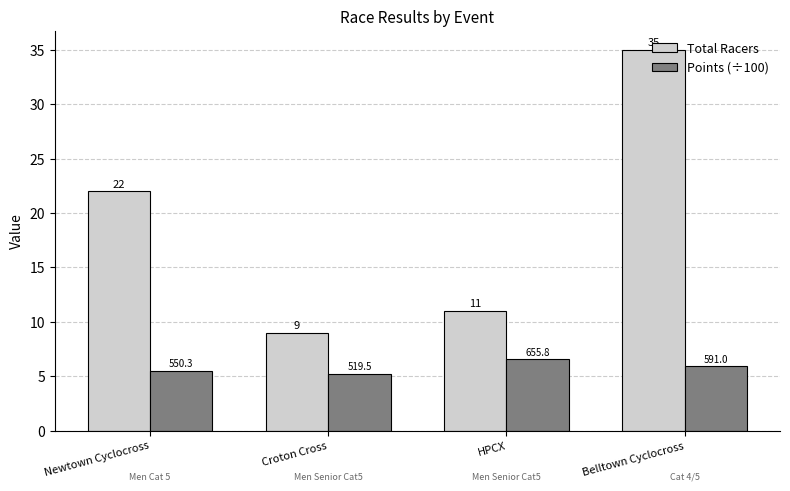

What is the difference between the maximum and minimum values in the Points (÷100) series?

1.4